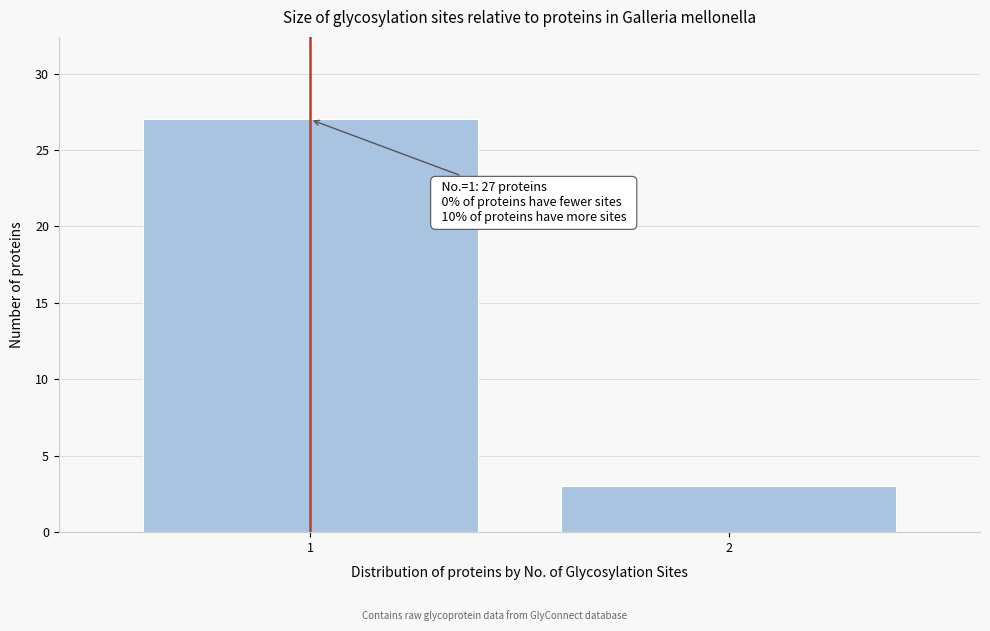

Reading left to right, transcribe all the data shown in this chart.

1=27	2=3